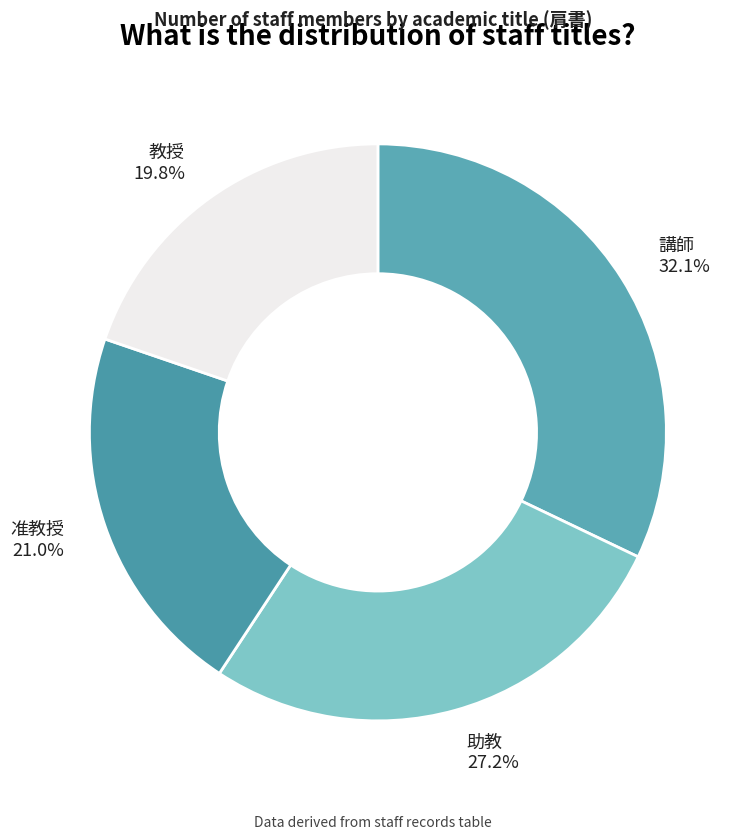

Rank the categories by value from lowest to highest.

教授, 准教授, 助教, 講師